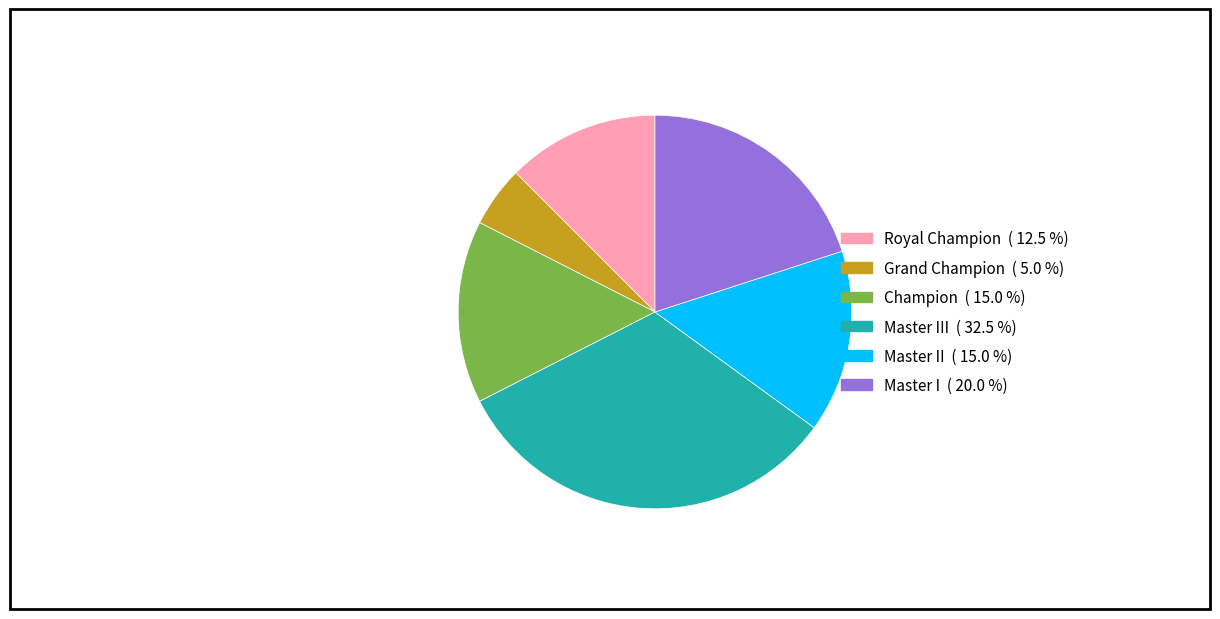

Is there any slice that represents more than half of the pie?

No